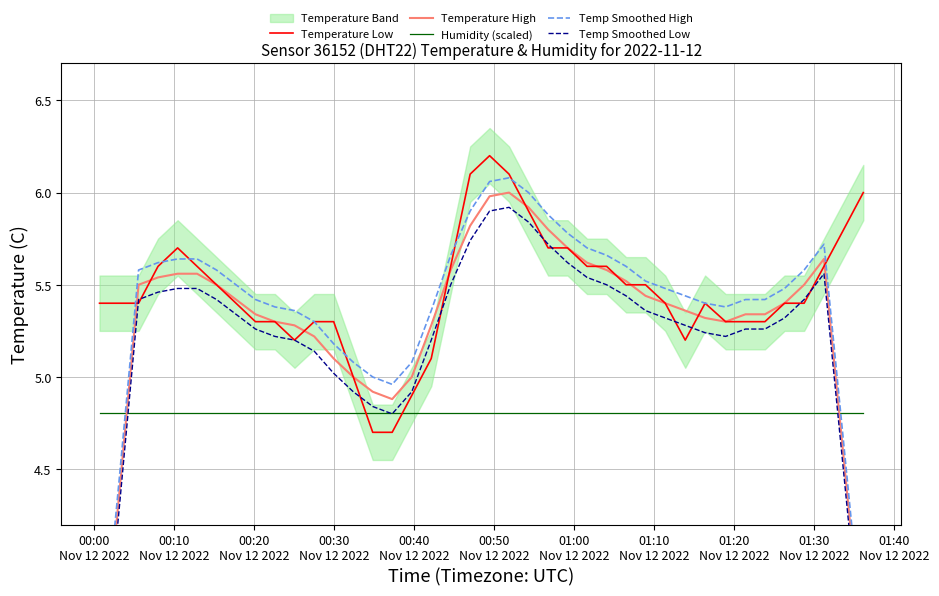

What is the maximum value for Temperature Low?

6.2